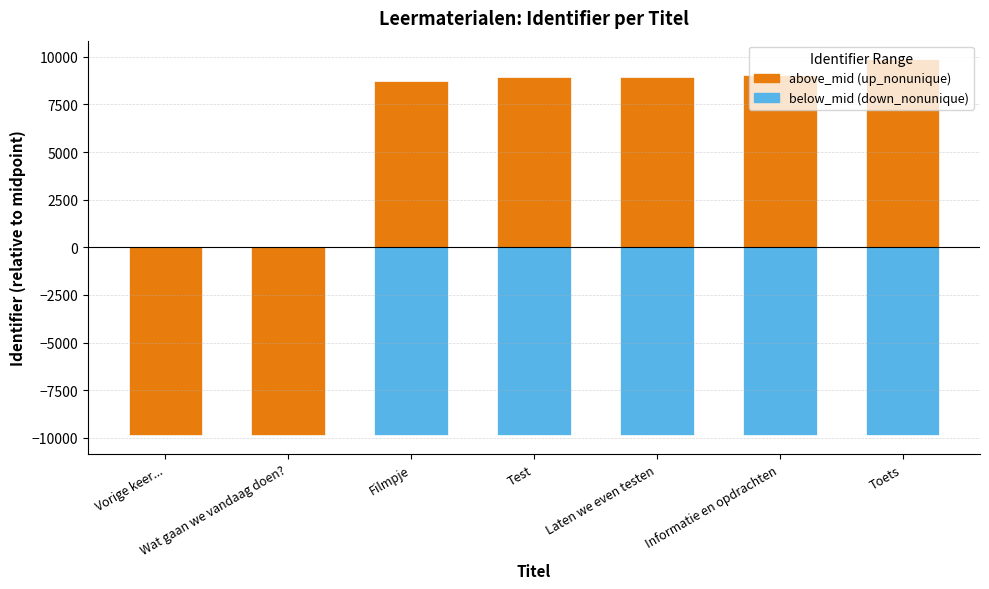

What value does the above_mid series have at Informatie en opdrachten?

9034.5